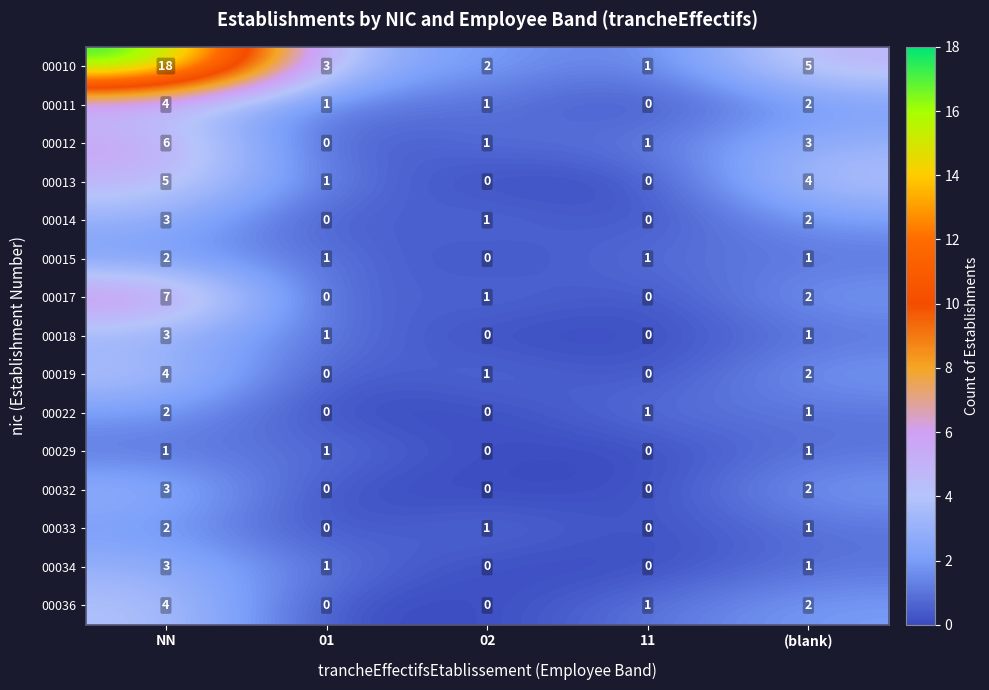

The 00017 series shows 7 at NN. True or false?

True